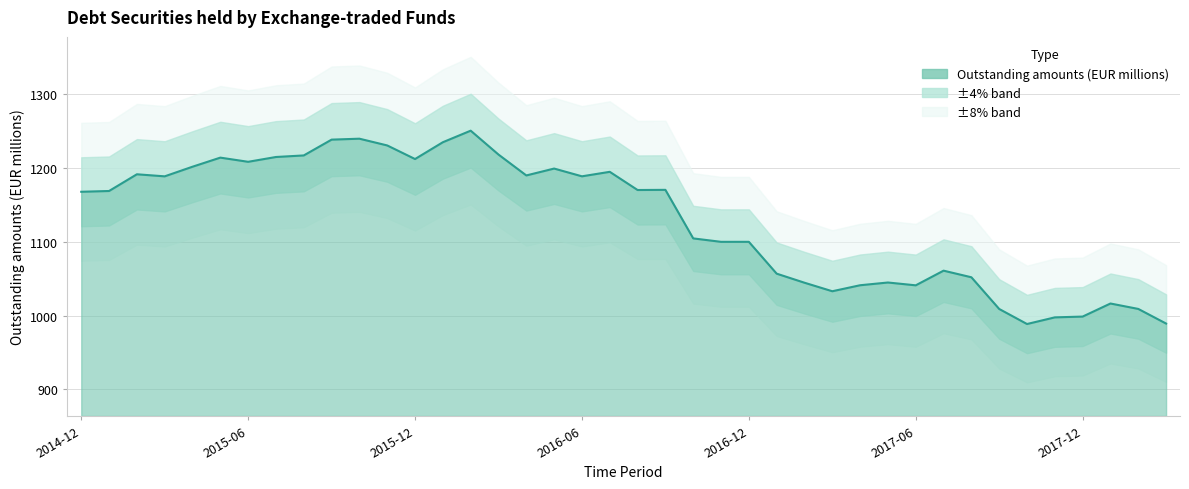

Reading left to right, transcribe all the data shown in this chart.

1167.8	1168.9	1191.5	1188.7	1201.8	1214.1	1208.4	1215.0	1217.1	1238.5	1239.7	1230.6	1212.2	1235.0	1250.6	1218.2	1190.0	1199.3	1188.8	1194.9	1170.2	1170.4	1104.7	1100.0	1100.0	1056.9	1044.6	1033.1	1041.2	1044.9	1041.1	1061.0	1052.0	1009.1	988.7	997.7	998.8	1016.5	1009.1	989.3